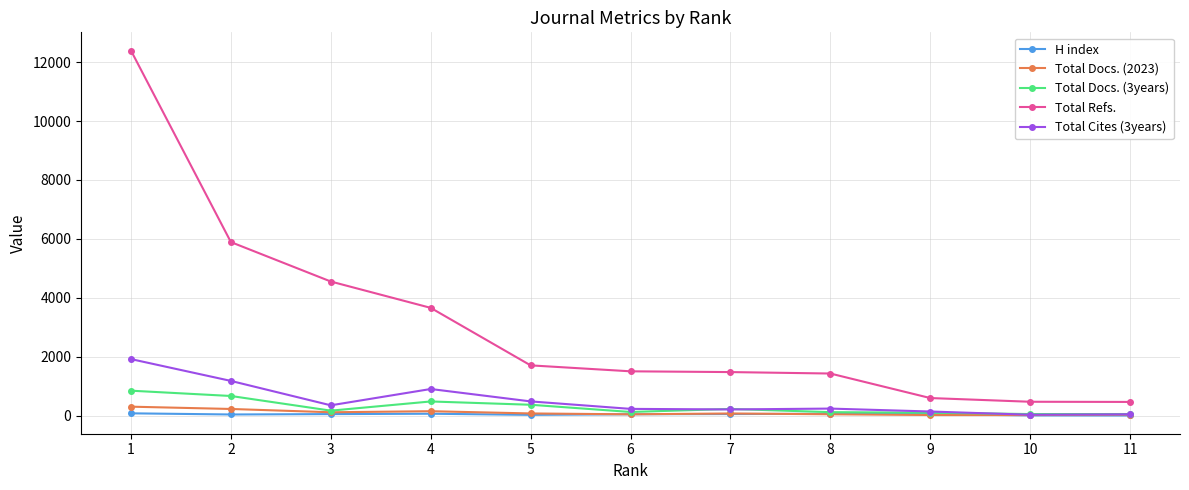

What is the value of the Total Docs. (3years) point at the 5th from the left?

365